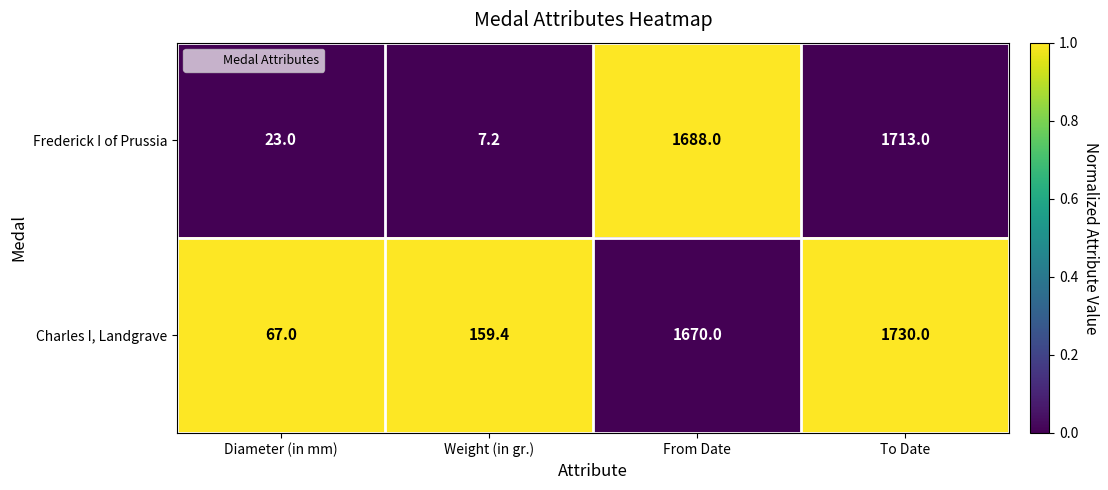

Reading left to right, transcribe all the data shown in this chart.

Frederick I of Prussia: 23.0	7.2	1688.0	1713.0
Charles I, Landgrave: 67.0	159.4	1670.0	1730.0